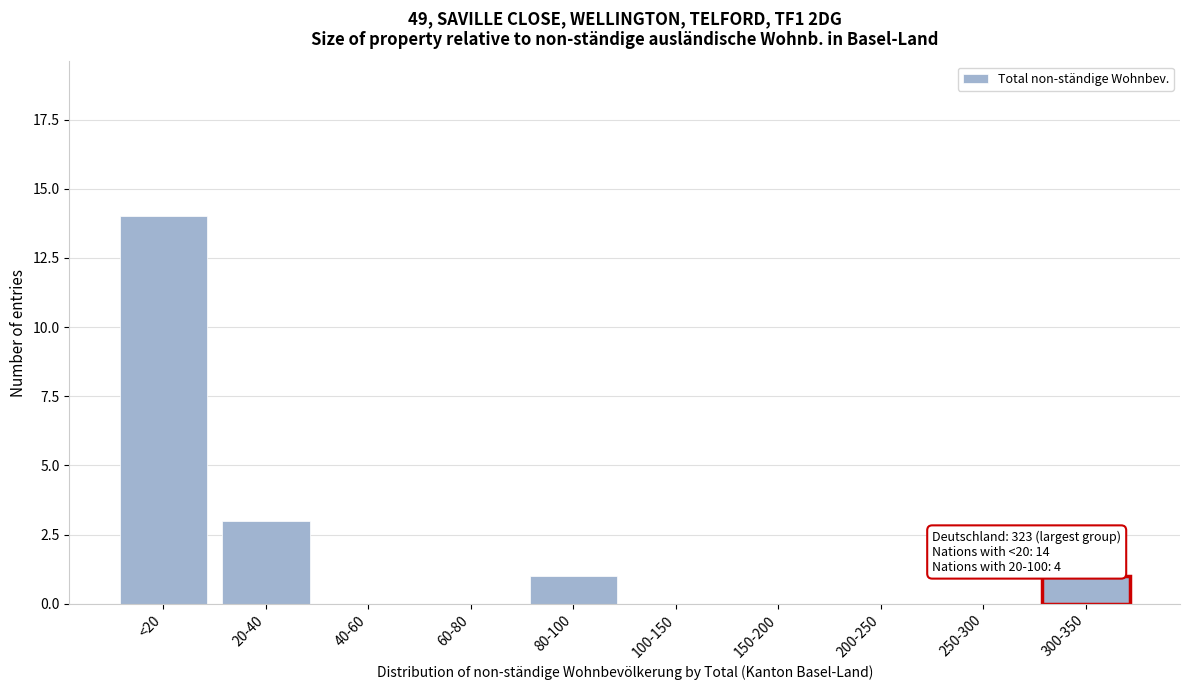

Reading right to left, what are all the values shown in this chart?

300-350=1	250-300=0	200-250=0	150-200=0	100-150=0	80-100=1	60-80=0	40-60=0	20-40=3	<20=14